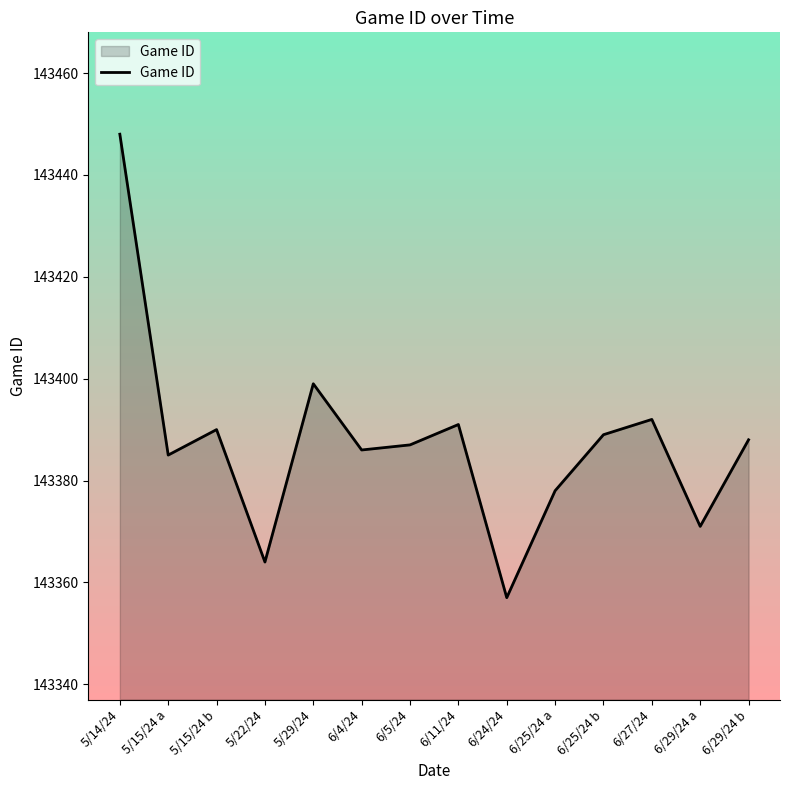

At which category does the data reach its first local peak?

5/15/24 b